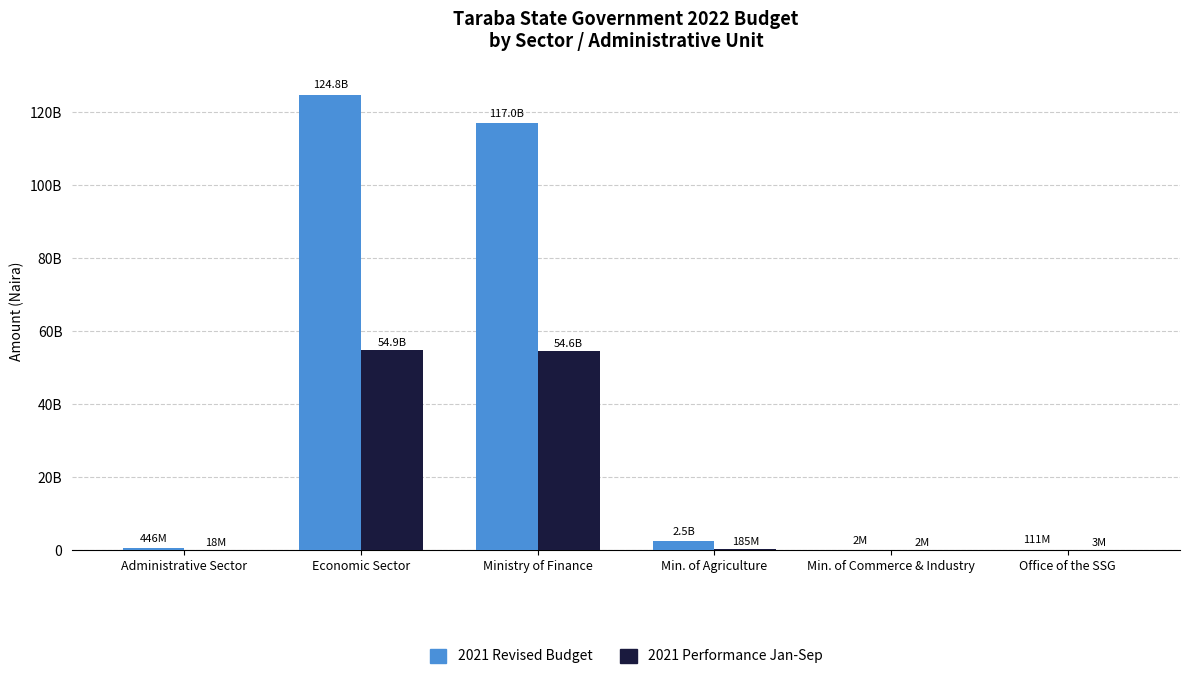

List the series in order of their overall mean, lowest first.

2021 Performance Jan-Sep, 2021 Revised Budget